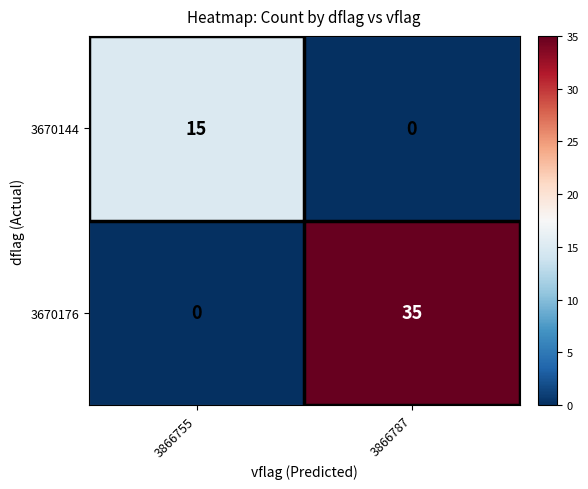

Which category has the highest value in the 3670144 series?

3866755